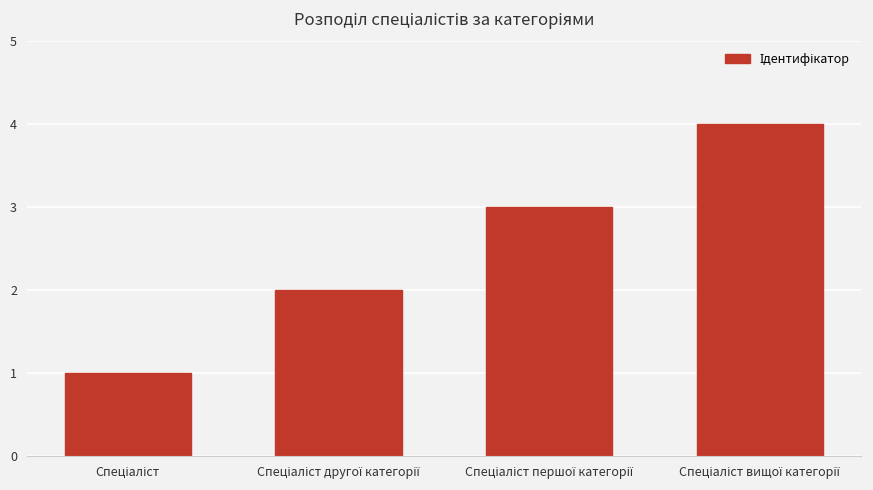

What is the difference between the maximum and minimum values?

3